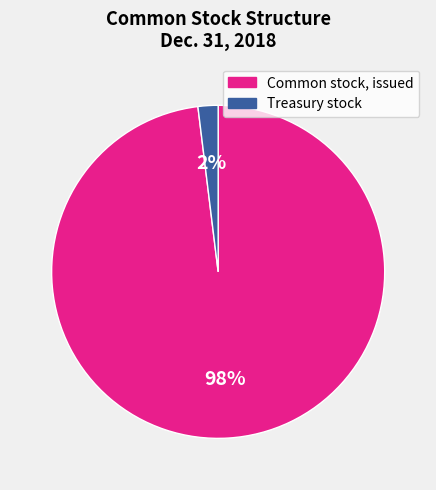

Which category accounts for the majority?

Common stock, issued